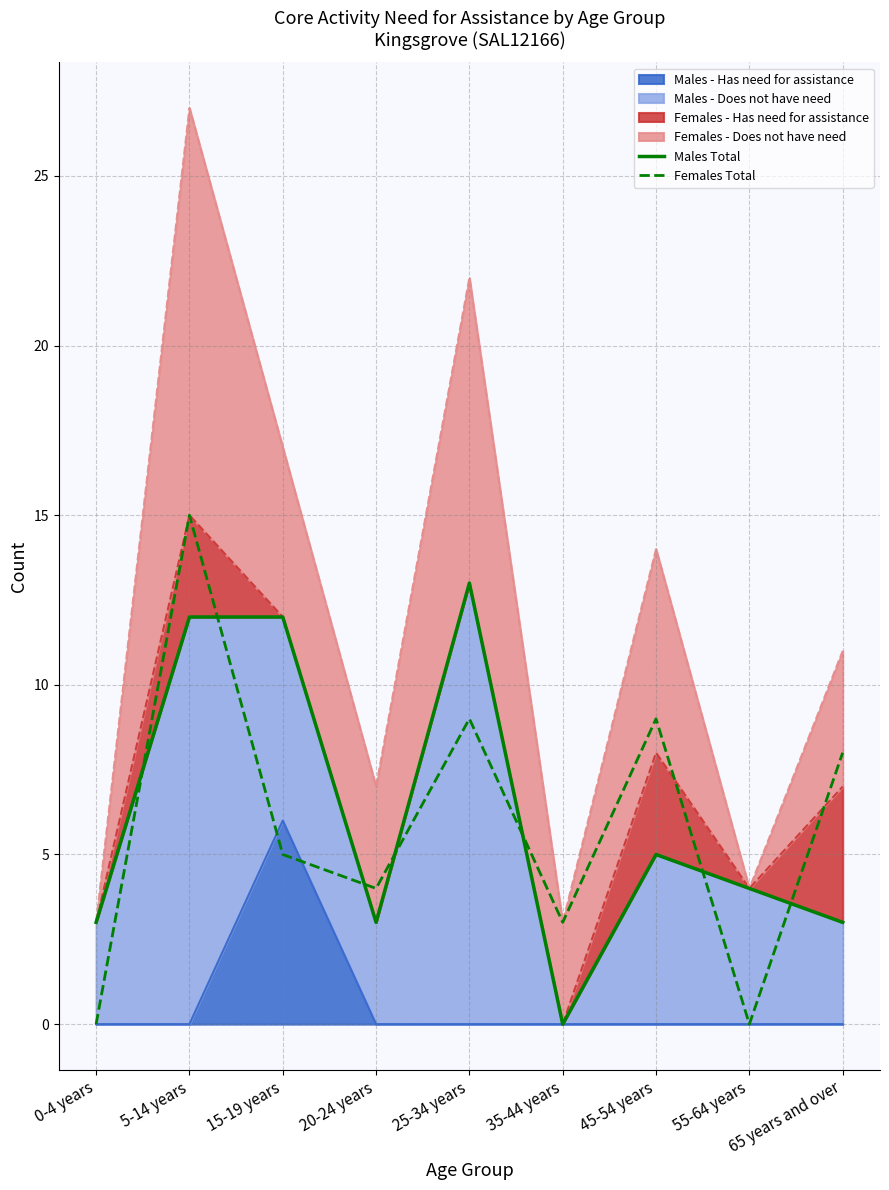

Which category has the lowest value across all series?

35-44 years